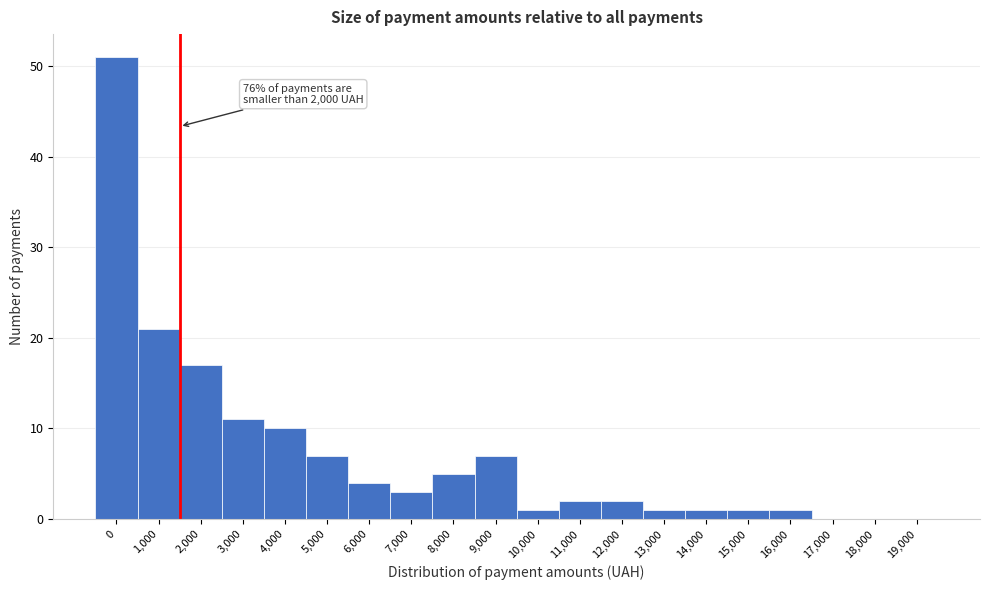

Reading left to right, extract all data points from this chart.

0=51	1,000=21	2,000=17	3,000=11	4,000=10	5,000=7	6,000=4	7,000=3	8,000=5	9,000=7	10,000=1	11,000=2	12,000=2	13,000=1	14,000=1	15,000=1	16,000=1	17,000=0	18,000=0	19,000=0